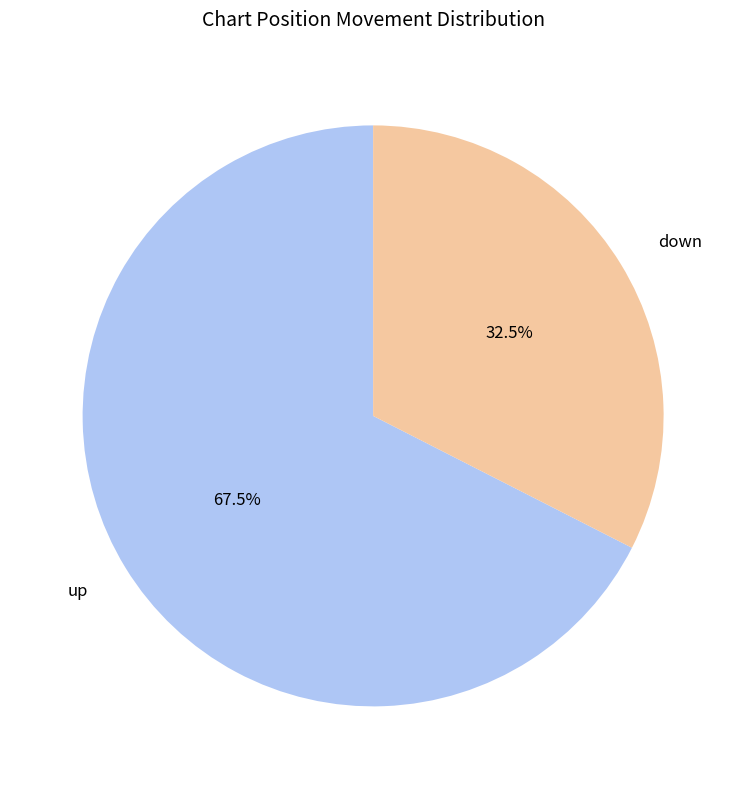

Which category has the biggest portion of the pie?

up